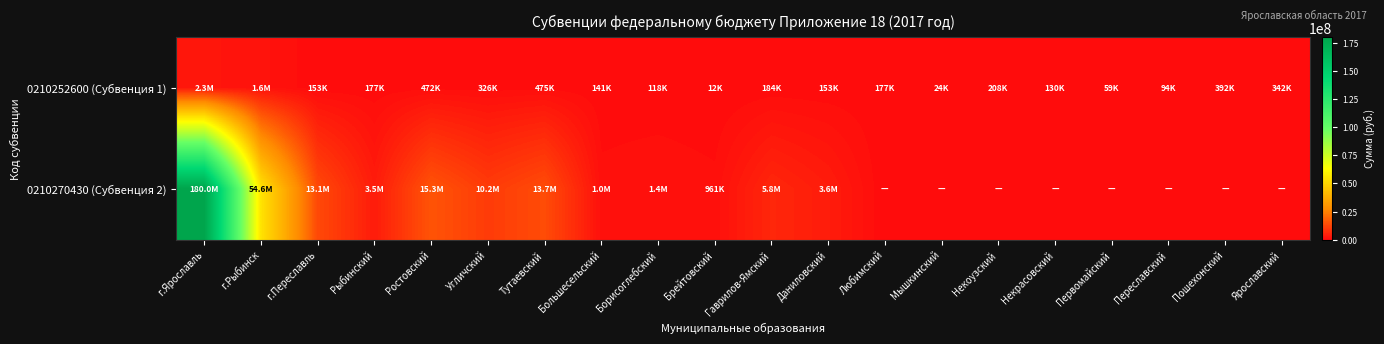

At Большесельский, list the series in order from largest to smallest.

0210270430 (Субвенция 2), 0210252600 (Субвенция 1)